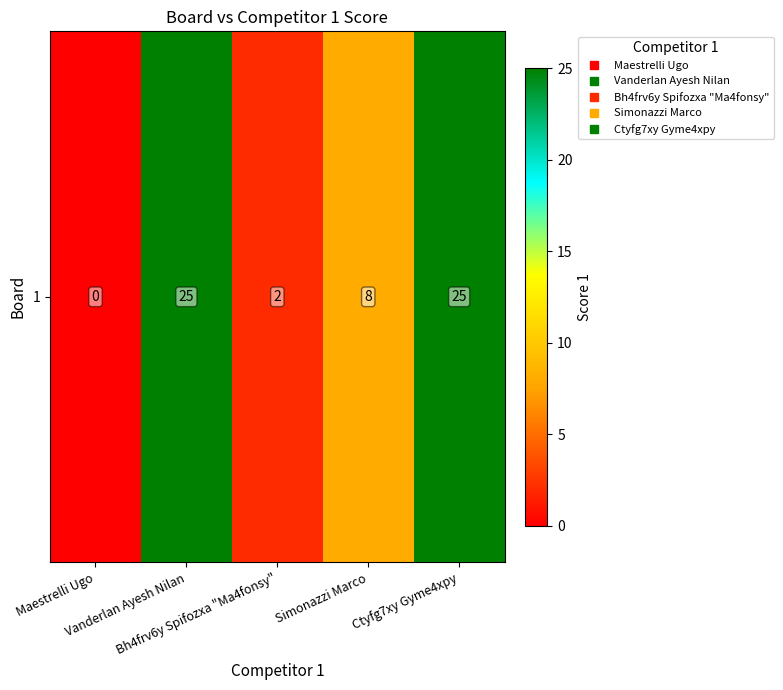

Reading left to right, what are all the values shown in this chart?

0	25	2	8	25